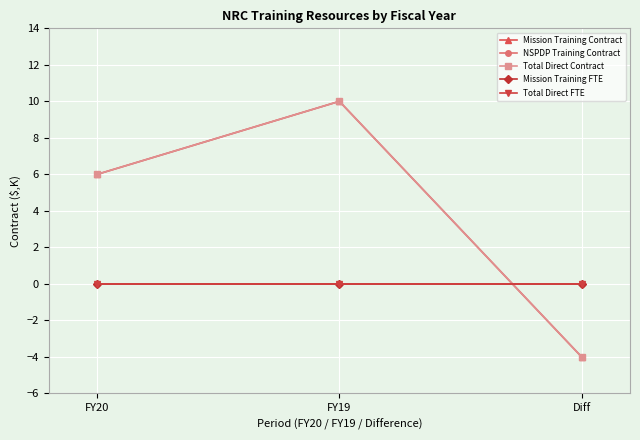

Is this an area chart (filled region under the line)?

No